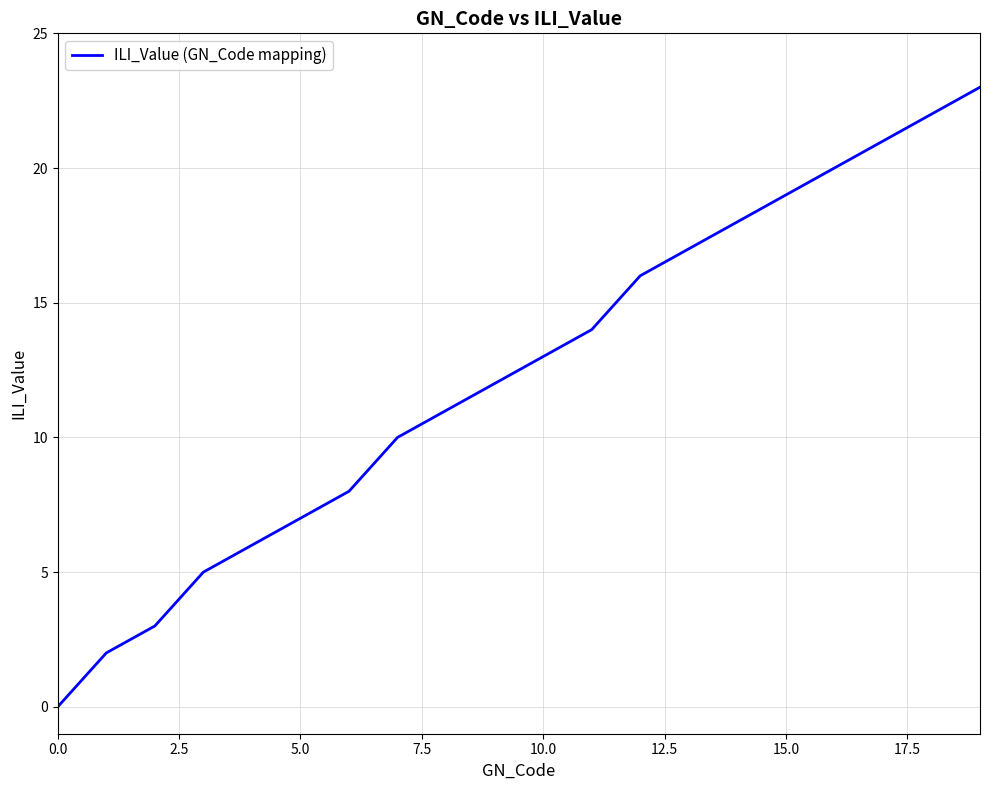

What is the maximum value shown in the chart?

23